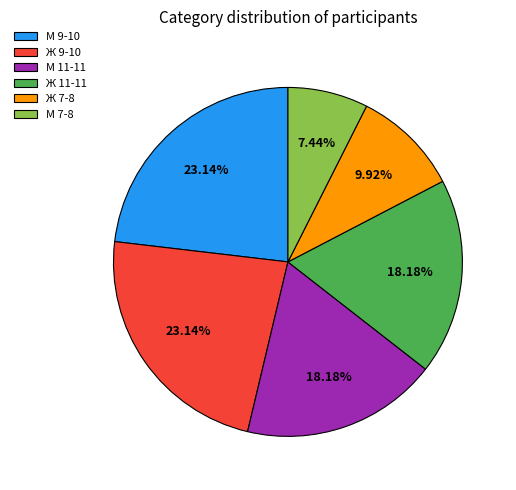

To the nearest percent, what is the average slice percentage?

17%